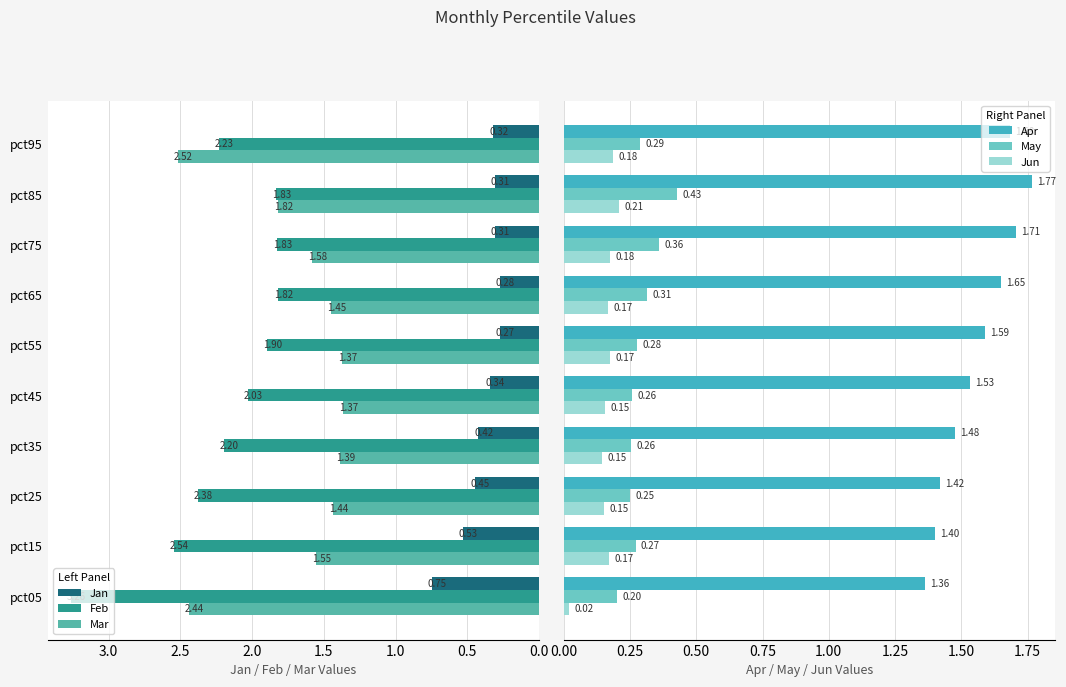

What is the average value of the Feb series?

2.2